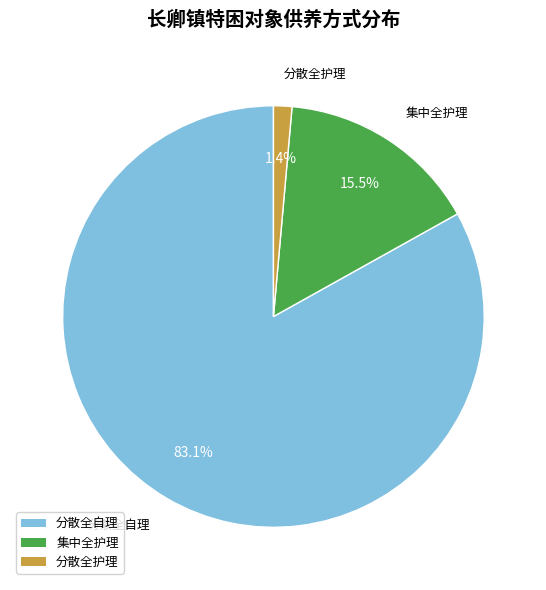

Which category has the biggest portion of the pie?

分散全自理